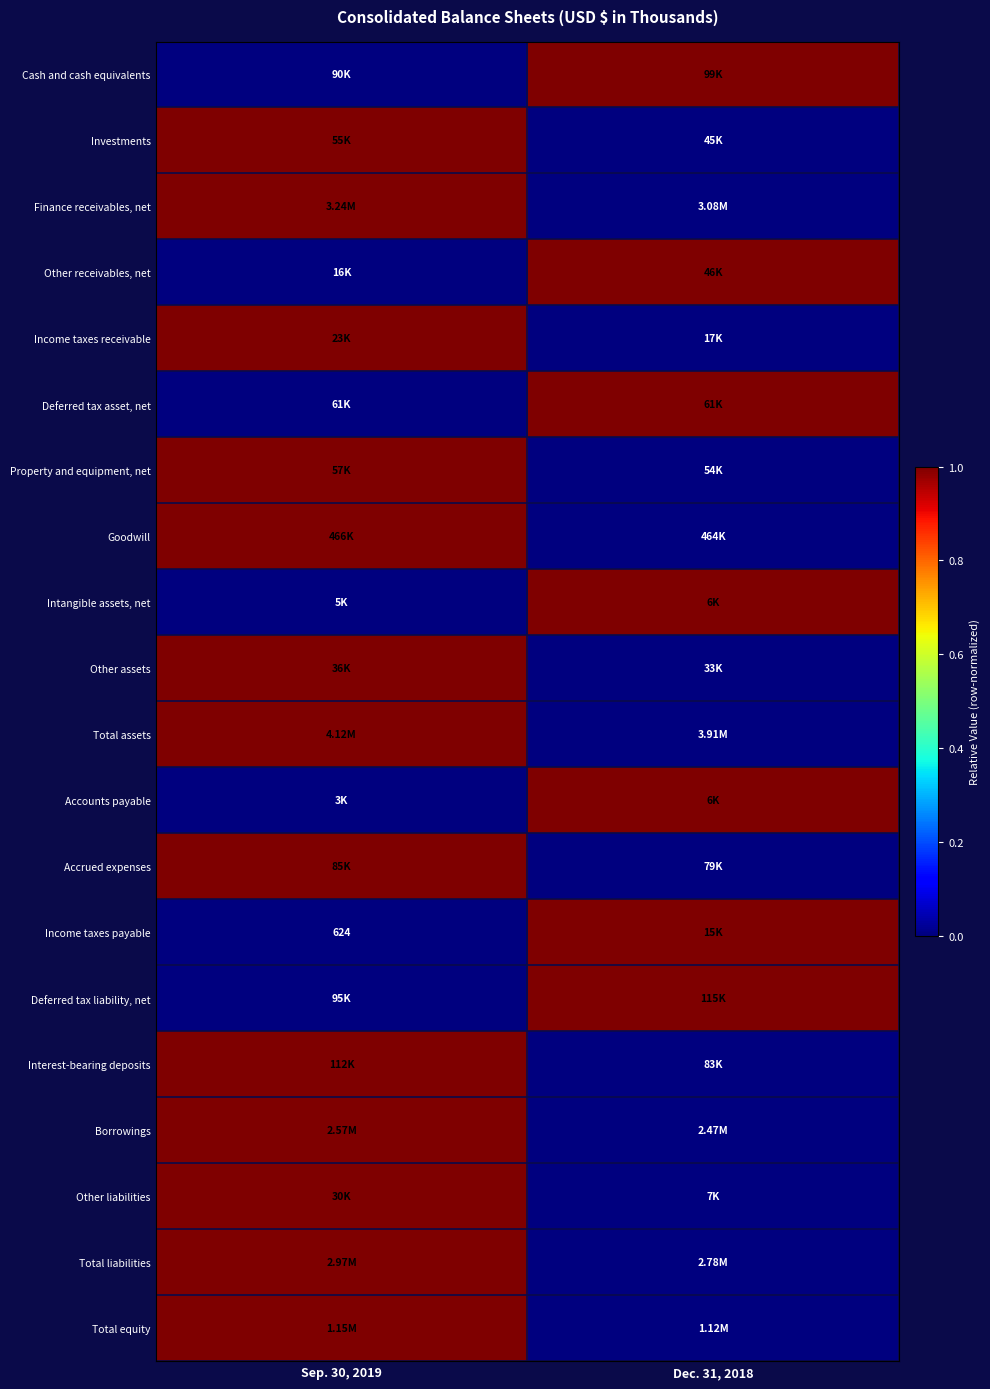

Is it true that Total equity equals 0 at Dec. 31, 2018?

True